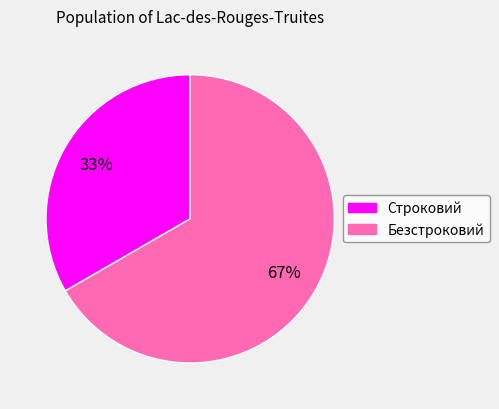

To the nearest percent, what portion does Строковий represent?

33%